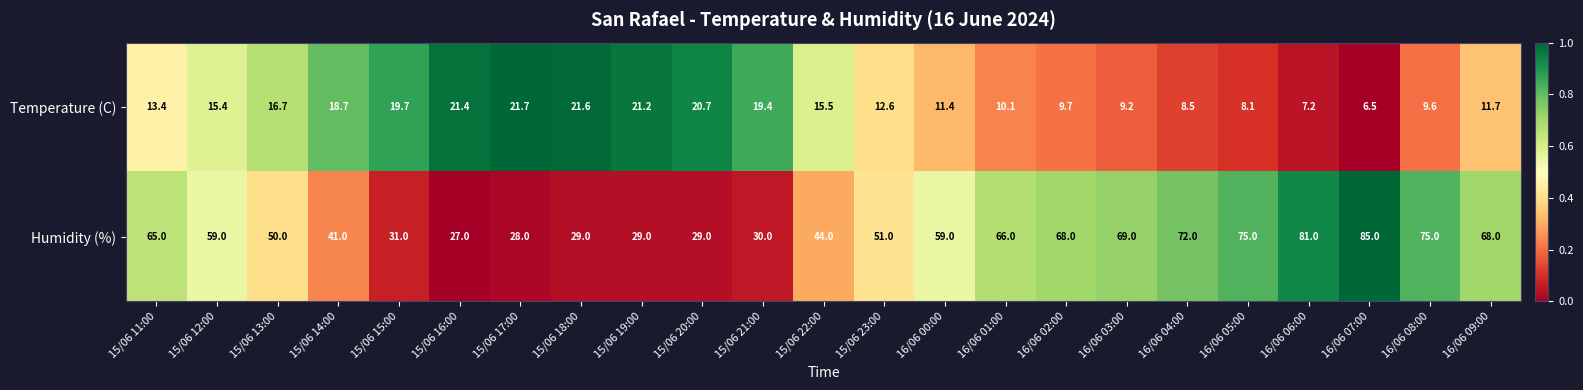

The value of Humidity (%) at 15/06 13:00 is 34.3. True or false?

False